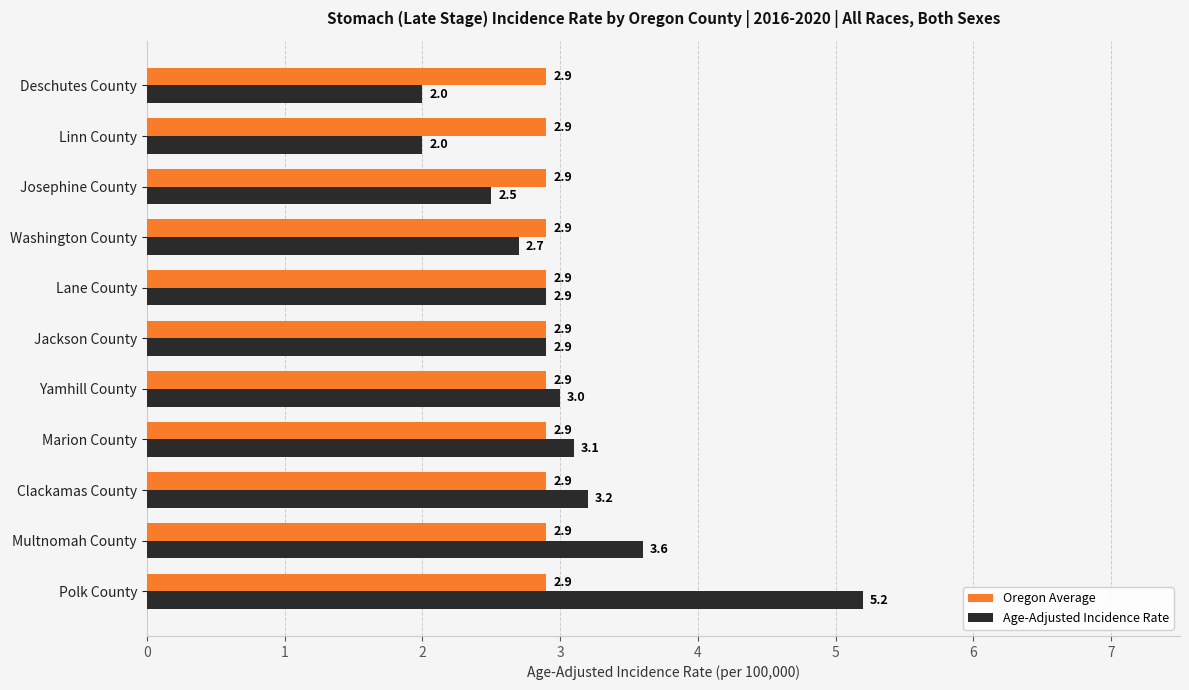

What are all the series names shown in the legend?

Oregon Average, Age-Adjusted Incidence Rate